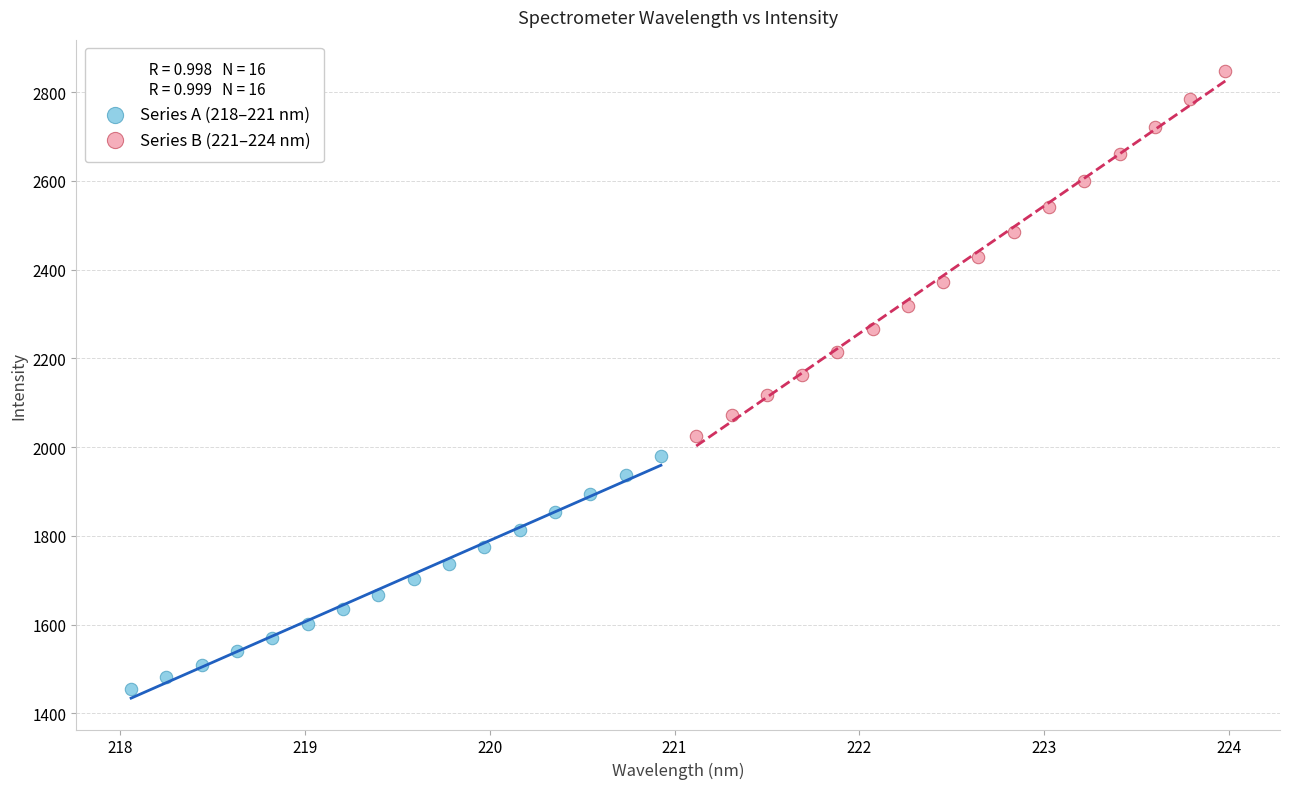

Which series reaches the minimum Y coordinate?

Series A (218–221 nm)